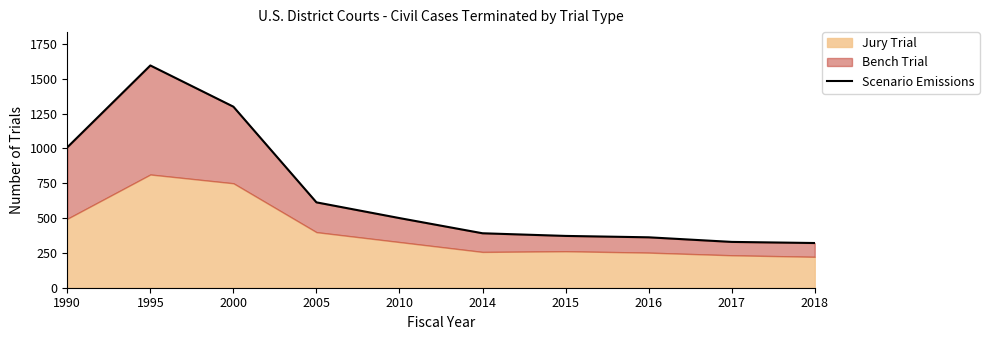

What is the change in value from 1990 to 2018?

-687